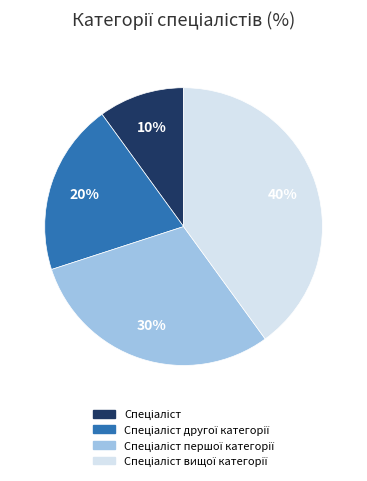

To the nearest percent, what is the average slice percentage?

25%